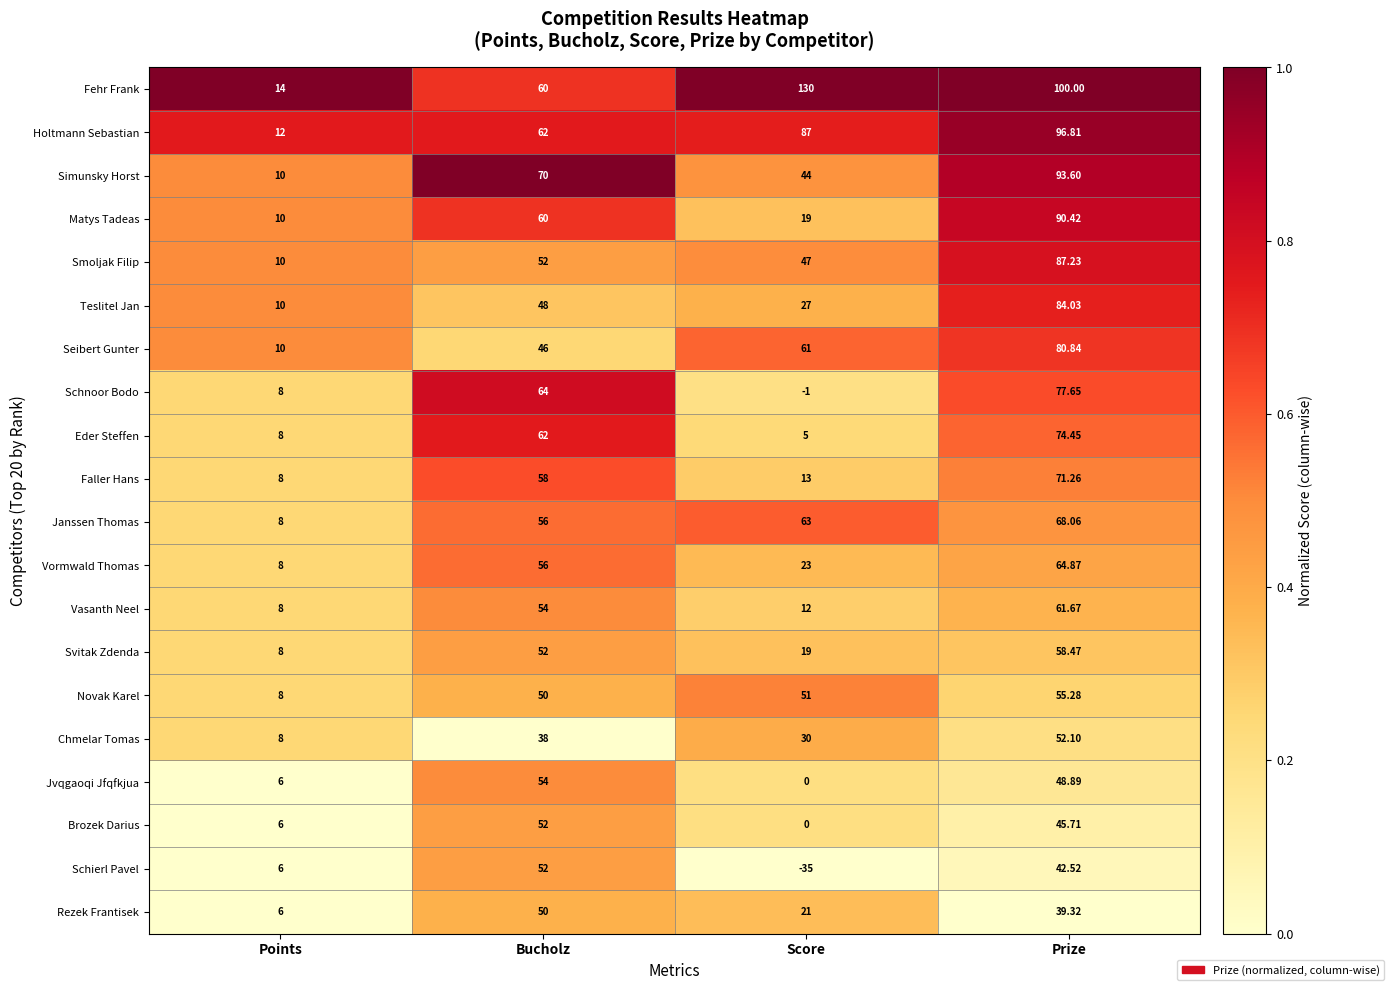

At which category is the sum across all series the highest?

Prize